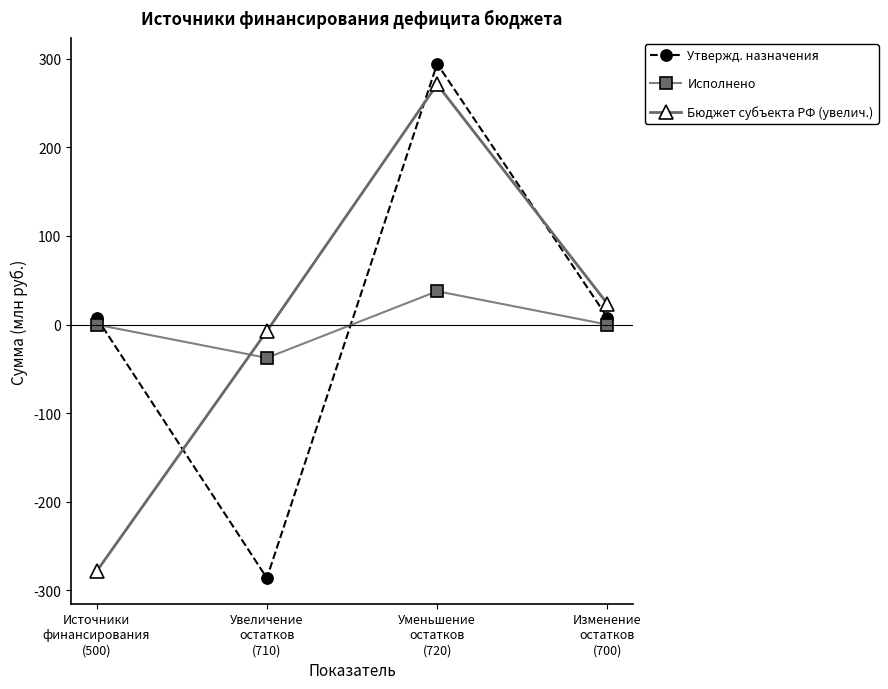

At which category does Исполнено reach its first local valley?

Увеличение
остатков
(710)